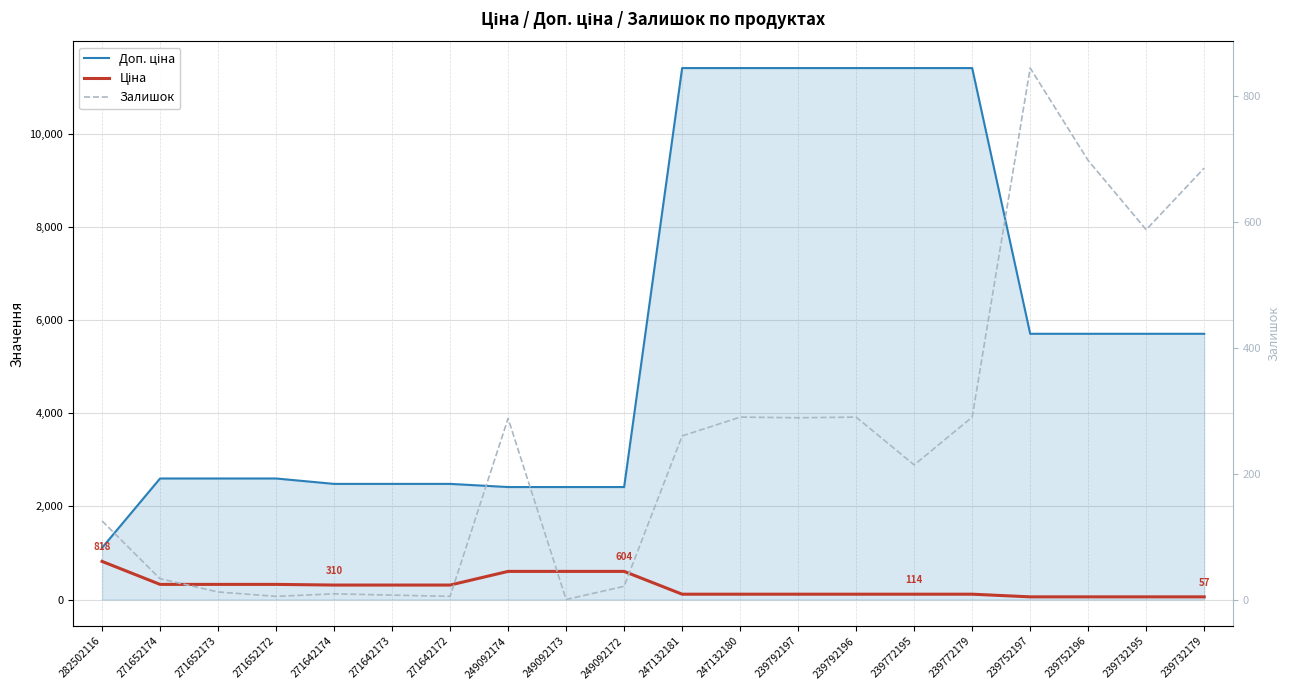

The Ціна series shows 181.0 at 247132180. True or false?

False